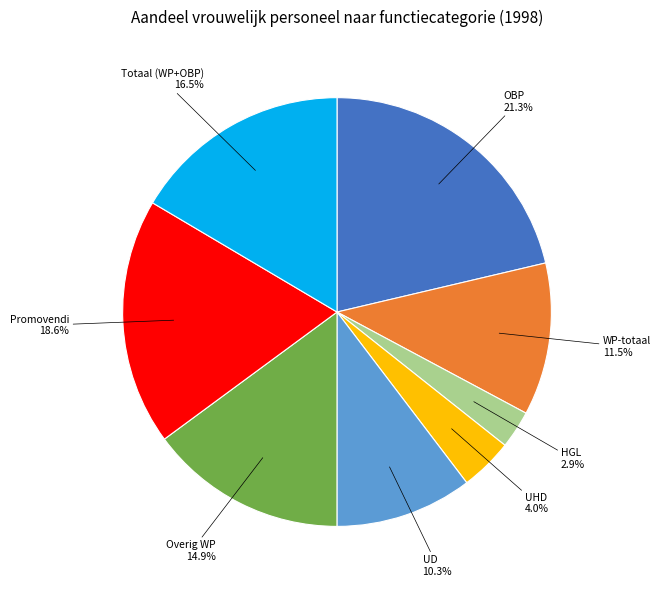

Is there any slice that represents more than half of the pie?

No